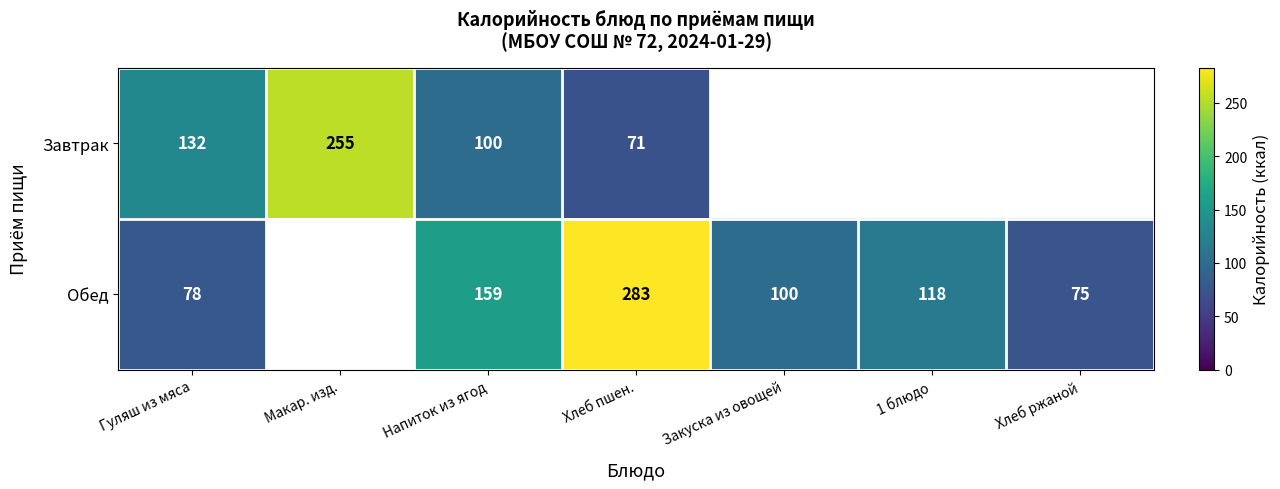

What is the difference between the highest and lowest values at Хлеб пшен.?

212